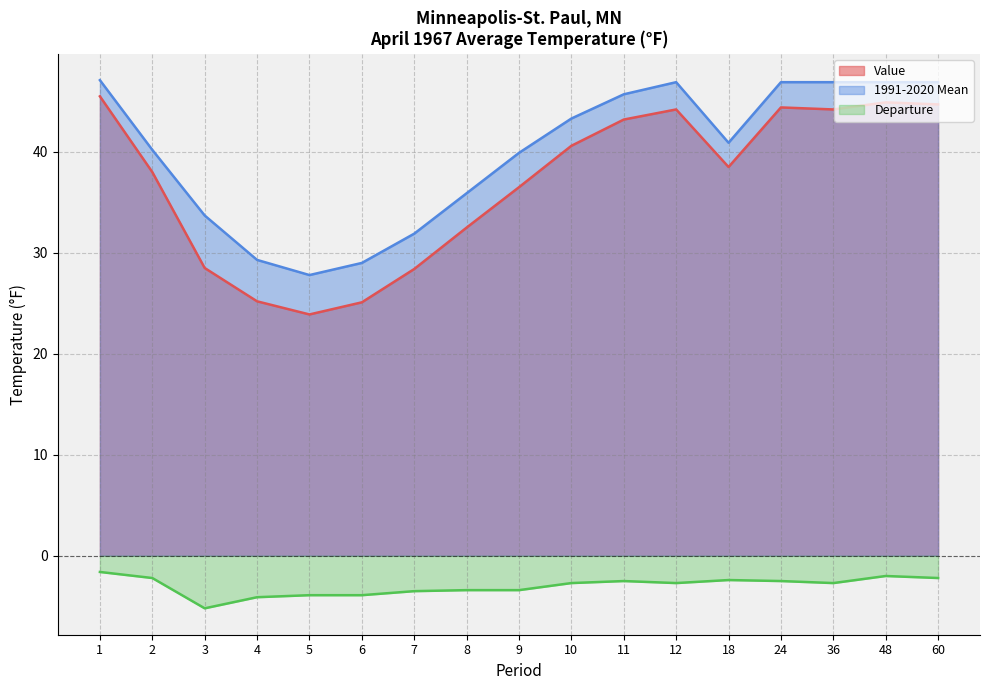

At 11, list the series in order from largest to smallest.

1991-2020 Mean, Value, Departure